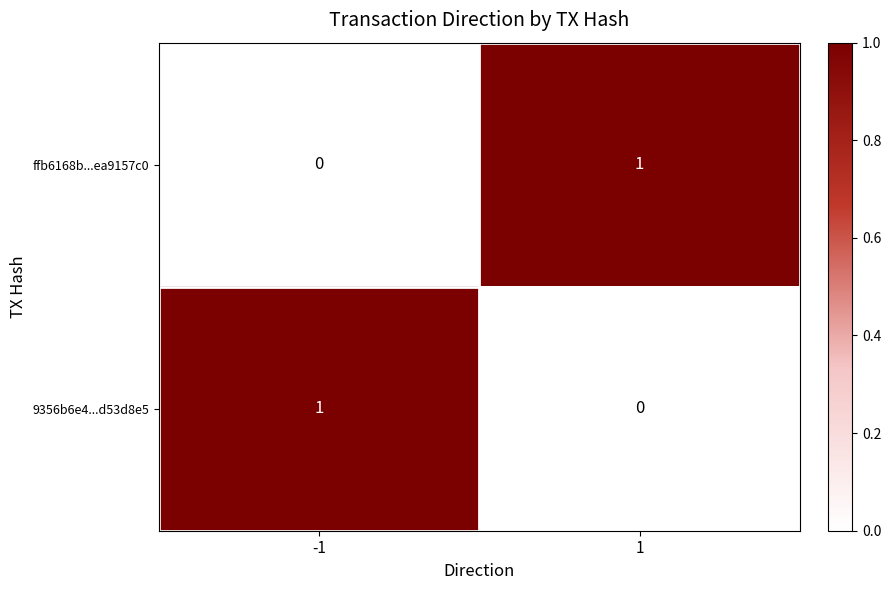

Rank the series at -1 from lowest to highest value.

ffb6168b...ea9157c0, 9356b6e4...d53d8e5